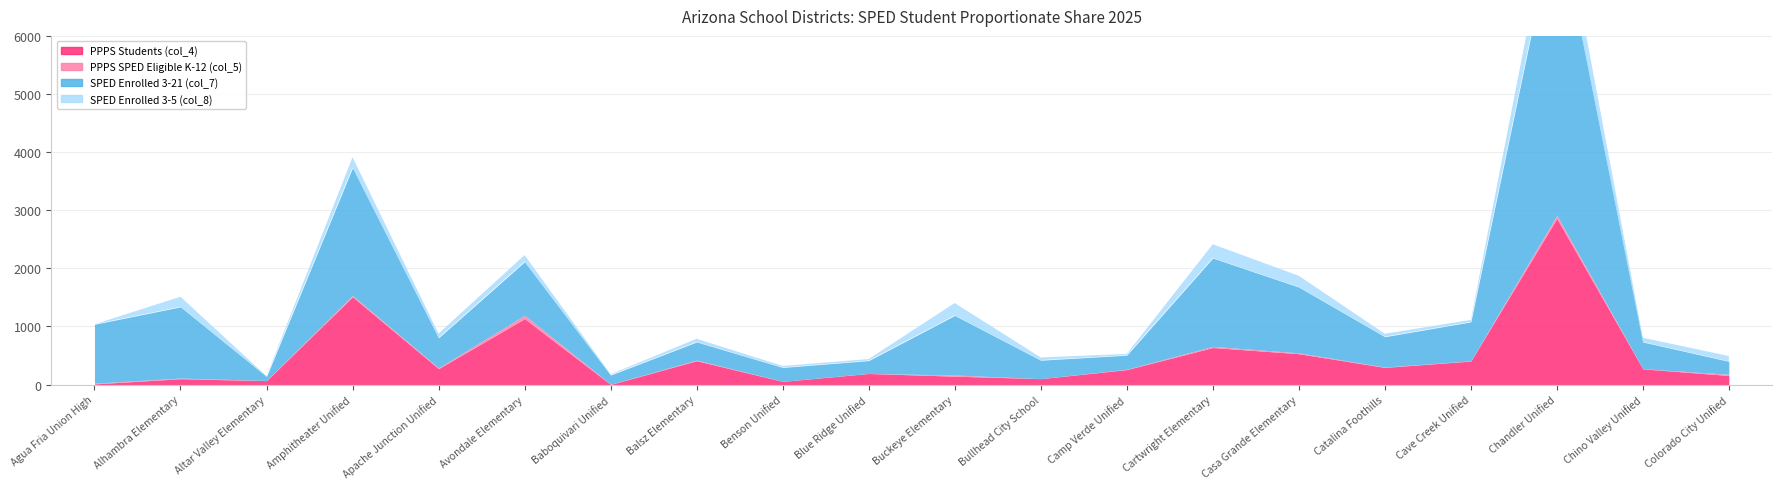

Rank the series by their maximum value, from lowest to highest.

PPPS SPED Eligible K-12 (col_5), SPED Enrolled 3-5 (col_8), PPPS Students (col_4), SPED Enrolled 3-21 (col_7)